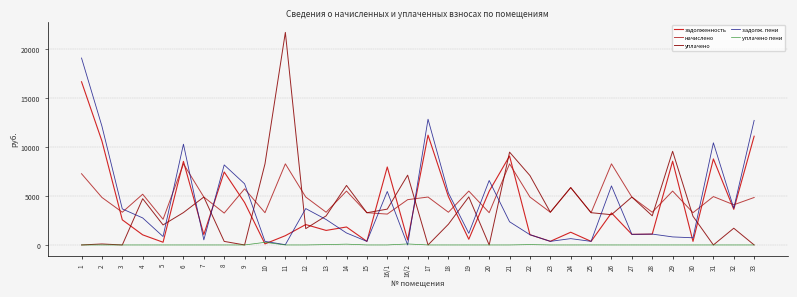

Rank the series by their maximum value, from lowest to highest.

уплачено пени, начислено, задолженность, задолж. пени, уплачено